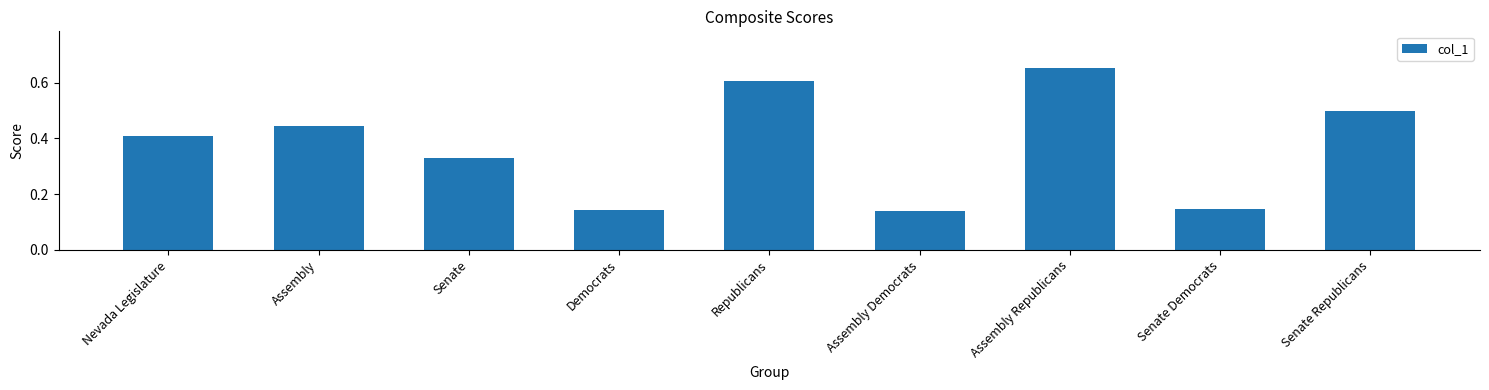

How many values are between 0 and 1?

9